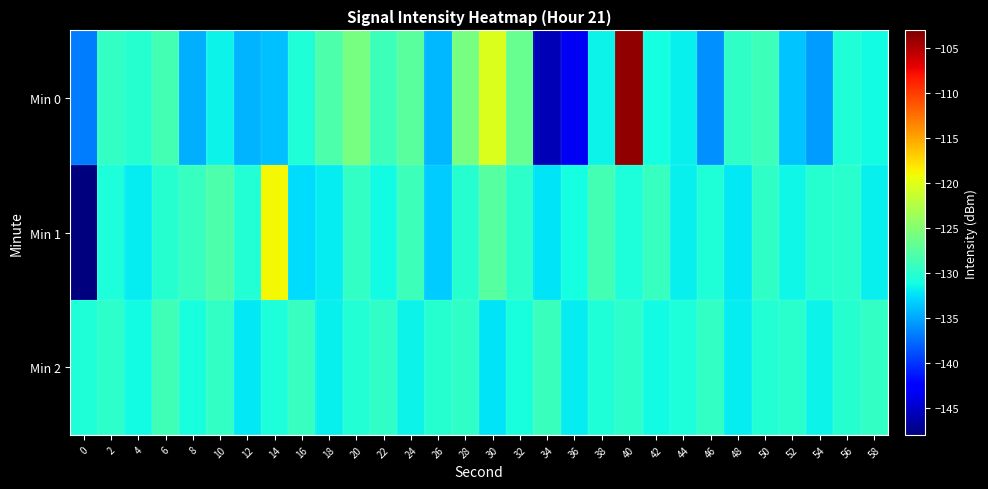

At 32, list the series in order from largest to smallest.

Min 0, Min 1, Min 2